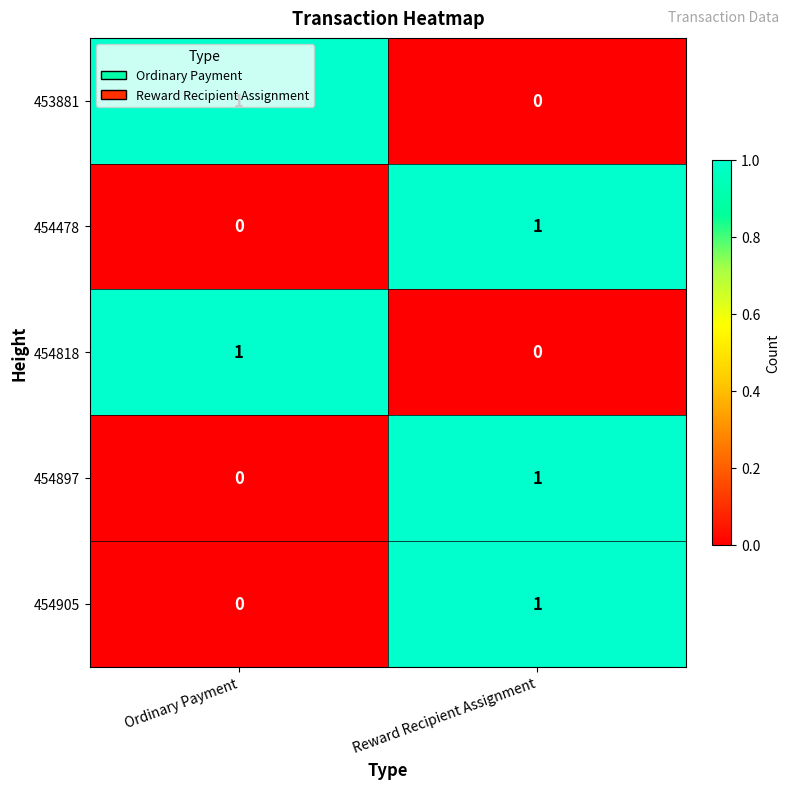

At which label does 454905 reach its minimum?

Ordinary Payment